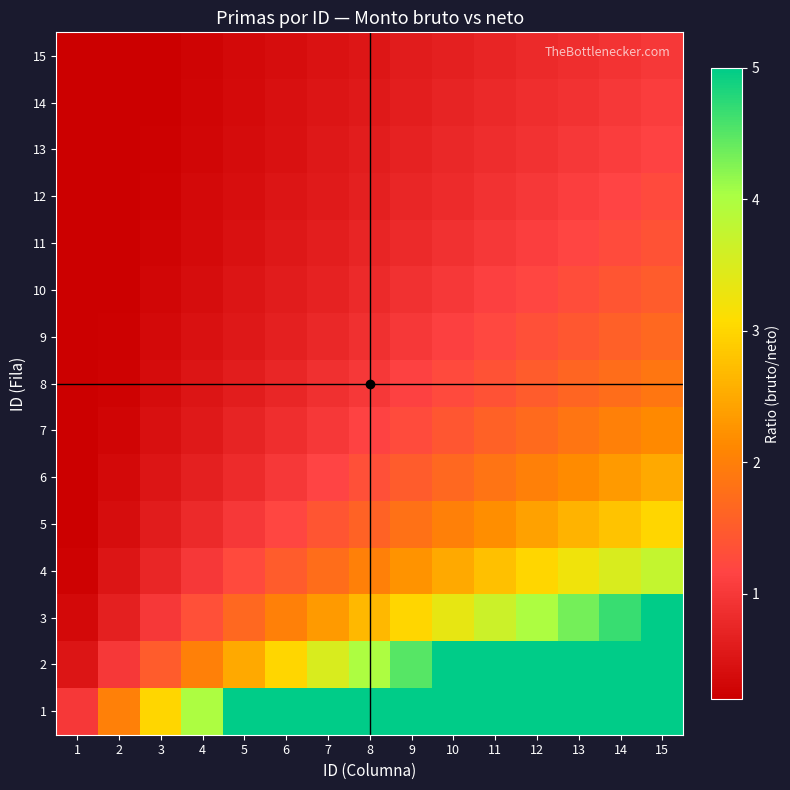

Which category has the highest value across all series?

15